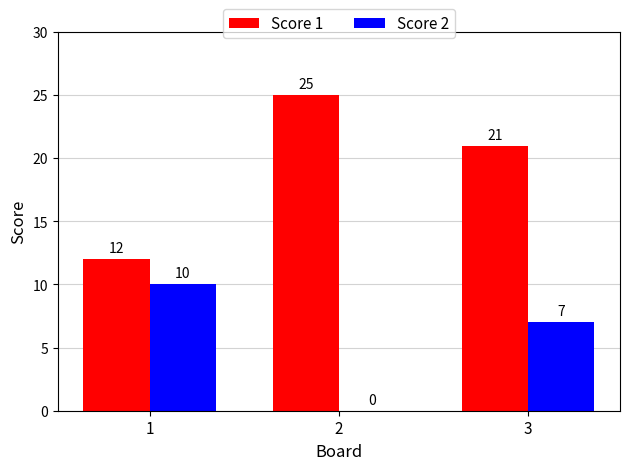

Read the Score 1 value at 3, to the nearest 5.

20